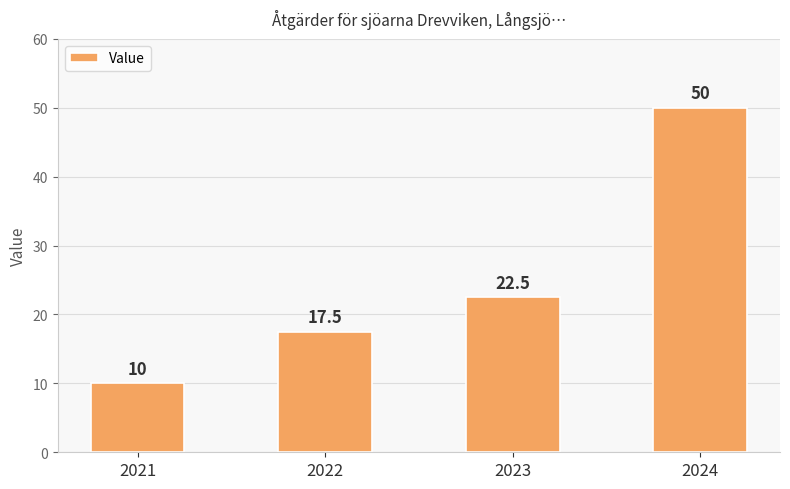

At which category does the chart reach its minimum across all series?

2021